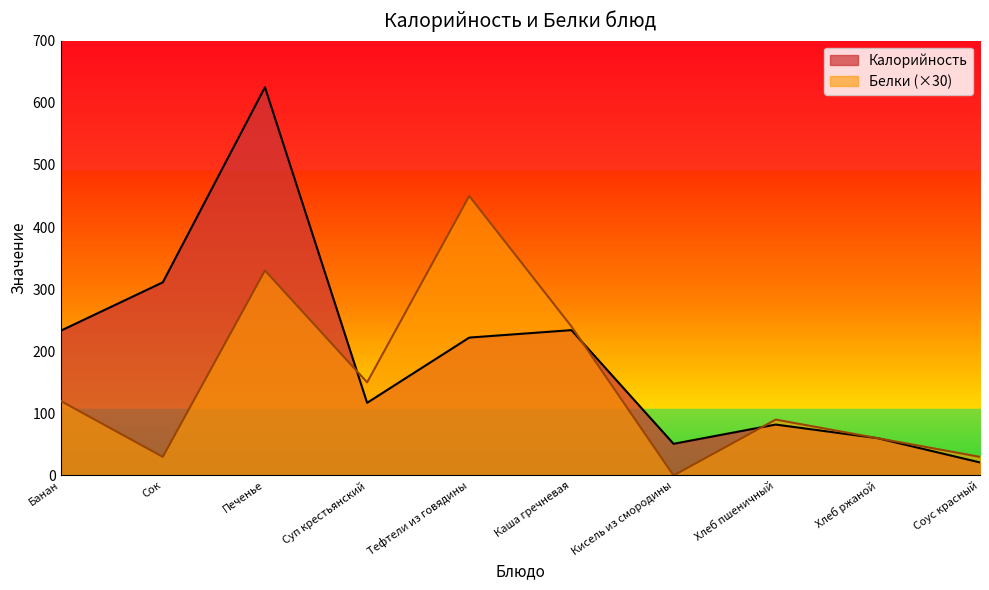

What is the approximate value of Калорийность at Хлеб ржаной?

60